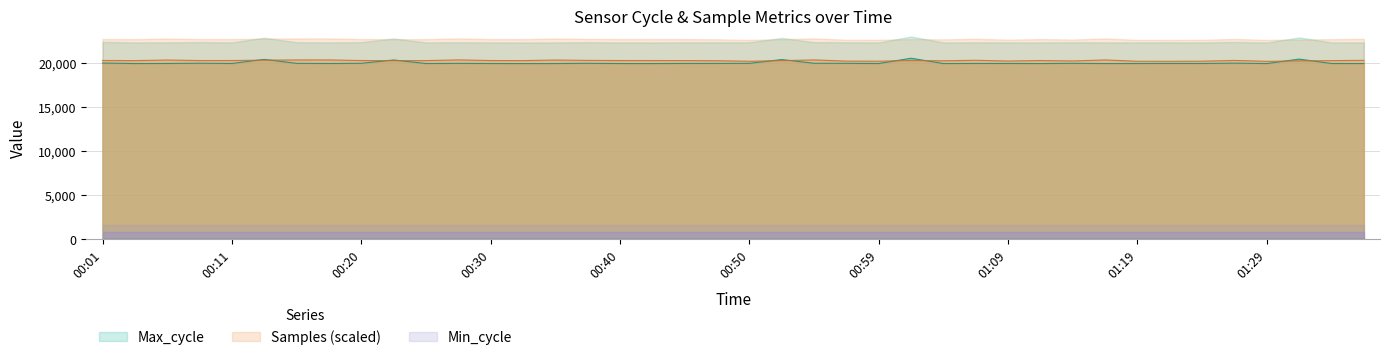

True or false: Samples and Max_cycle intersect in this chart.

True